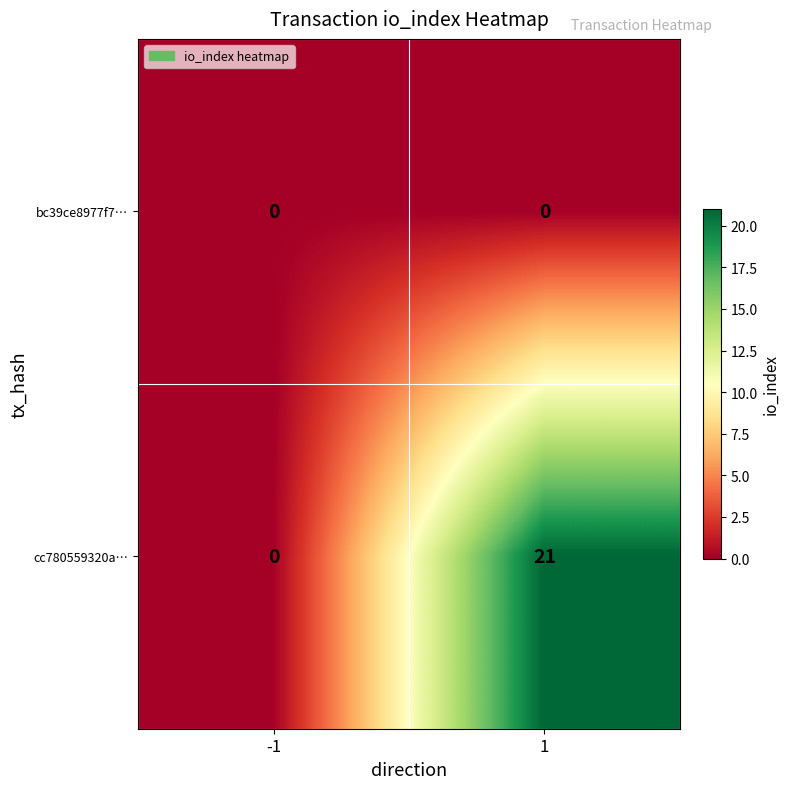

Is it true that cc780559320a… equals 12 at -1?

False